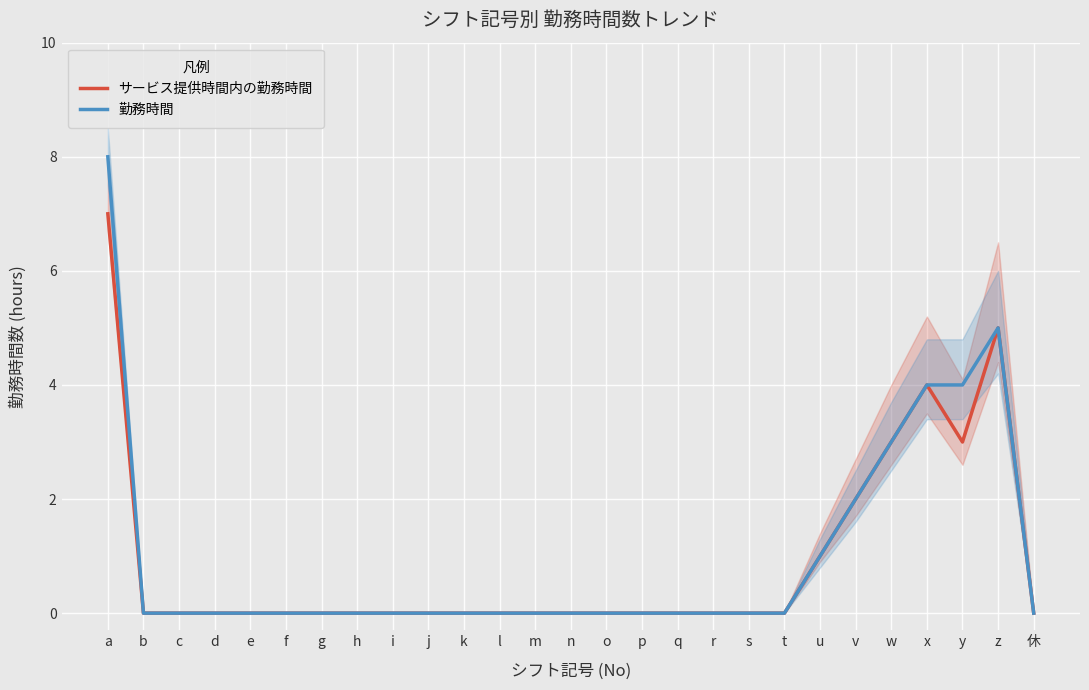

What is the greatest value displayed?

8